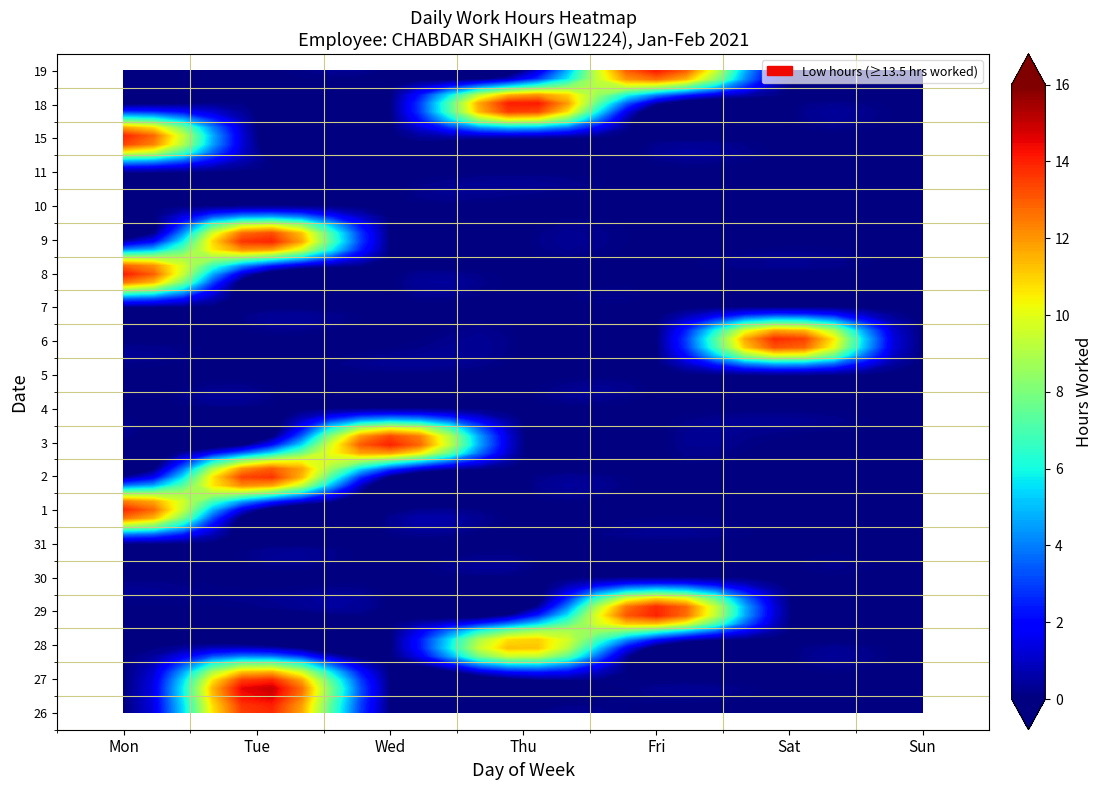

What is the difference between the maximum and minimum values in the 26 series?

14.0